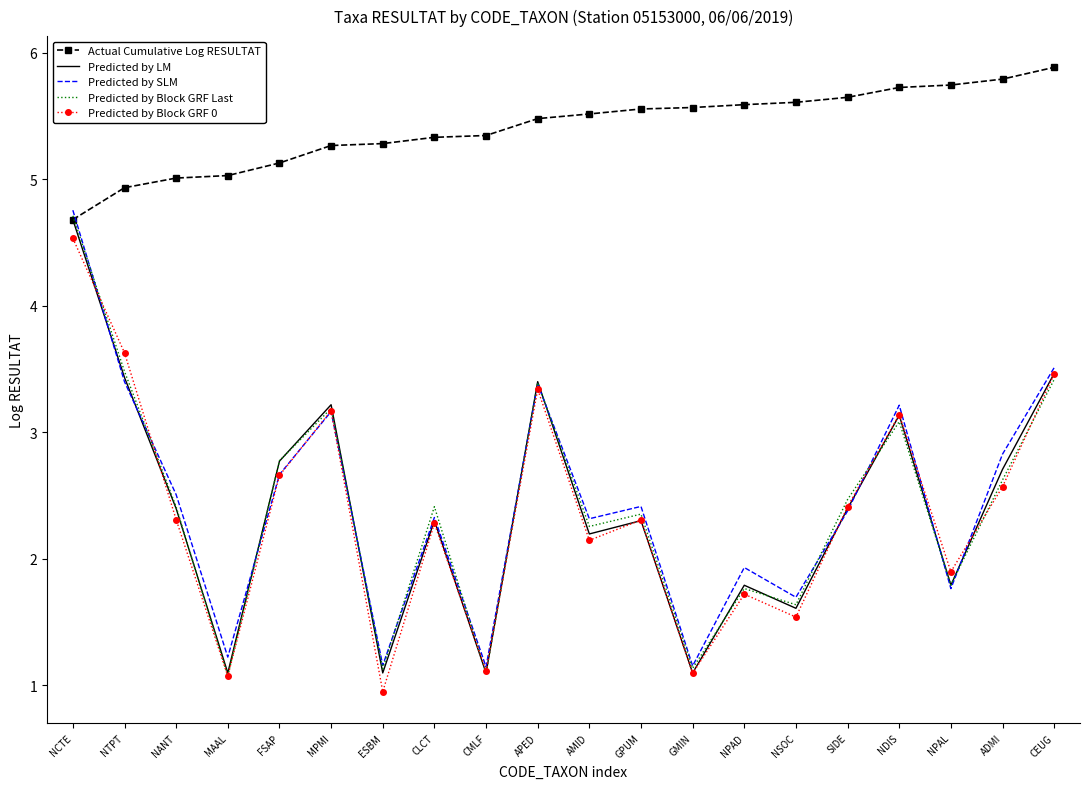

What is the difference between the Predicted by Block GRF Last values at GMIN and FSAP?

1.6